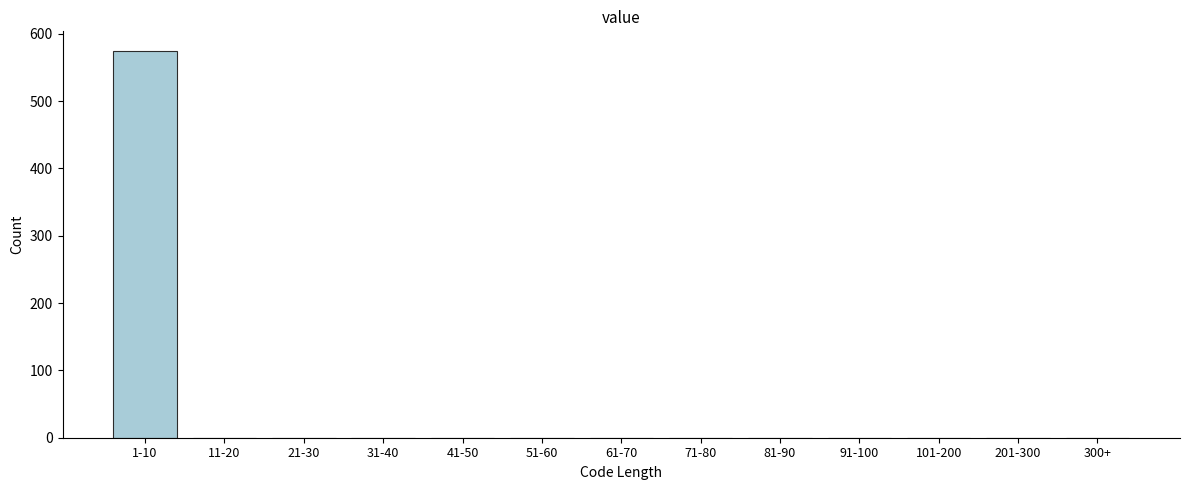

Reading right to left, extract all data points from this chart.

300+=0	201-300=0	101-200=0	91-100=0	81-90=0	71-80=0	61-70=0	51-60=0	41-50=0	31-40=0	21-30=0	11-20=0	1-10=575